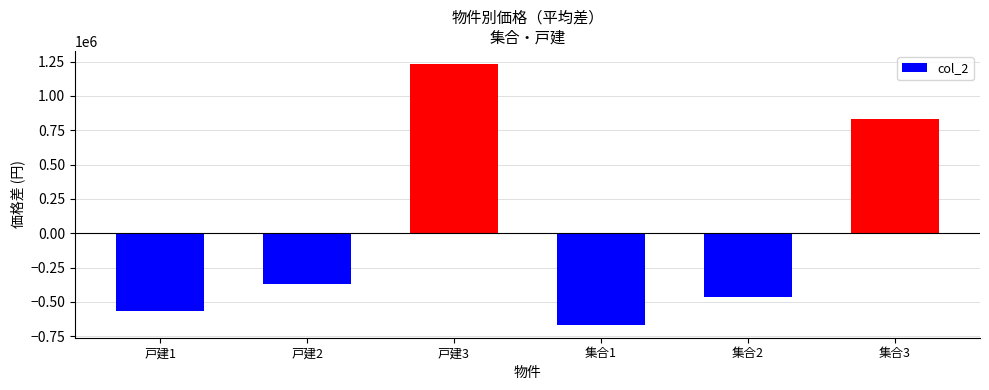

Does the chart contain any negative values?

Yes